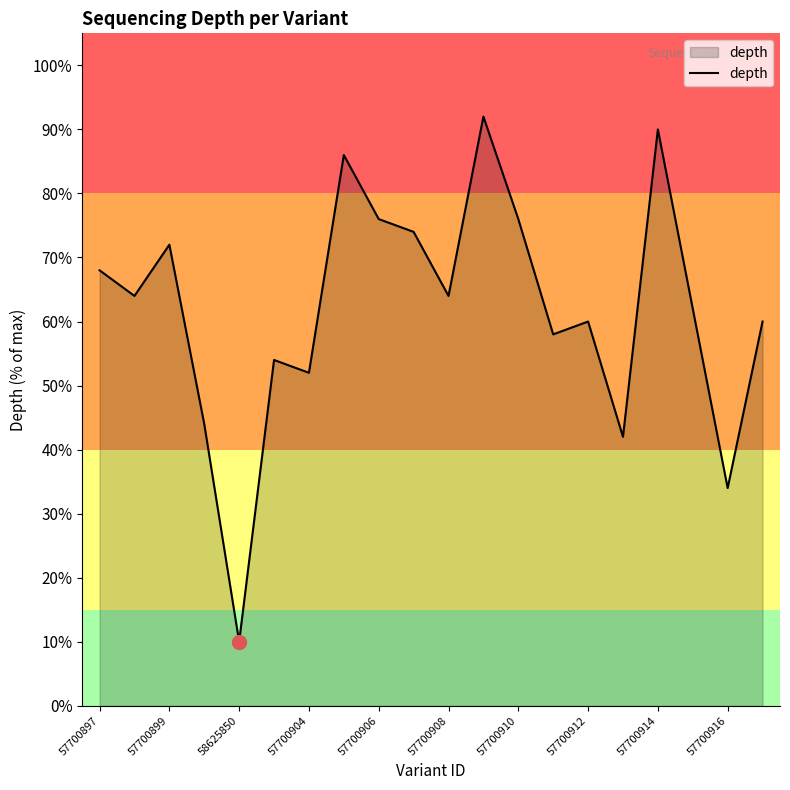

What is the minimum value shown in the chart?

10.0